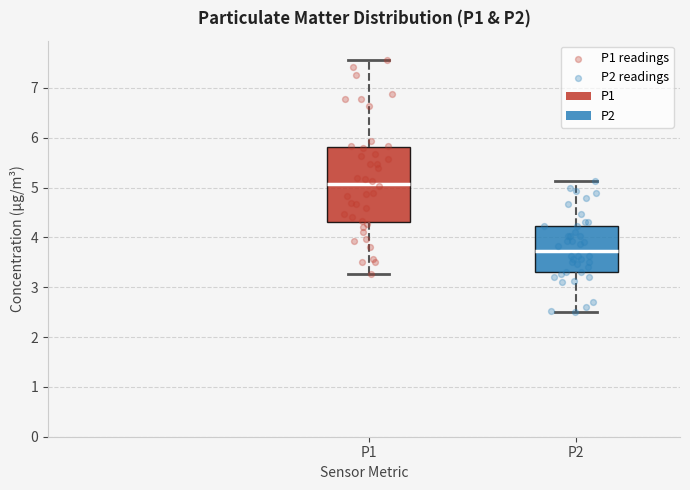

Which box has the lowest median line?

P2